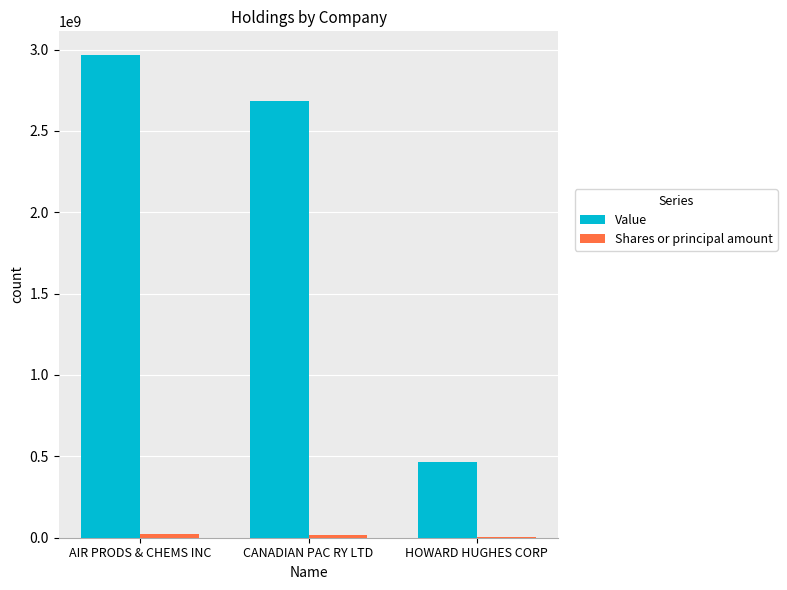

Which series has the largest total across all categories?

Value